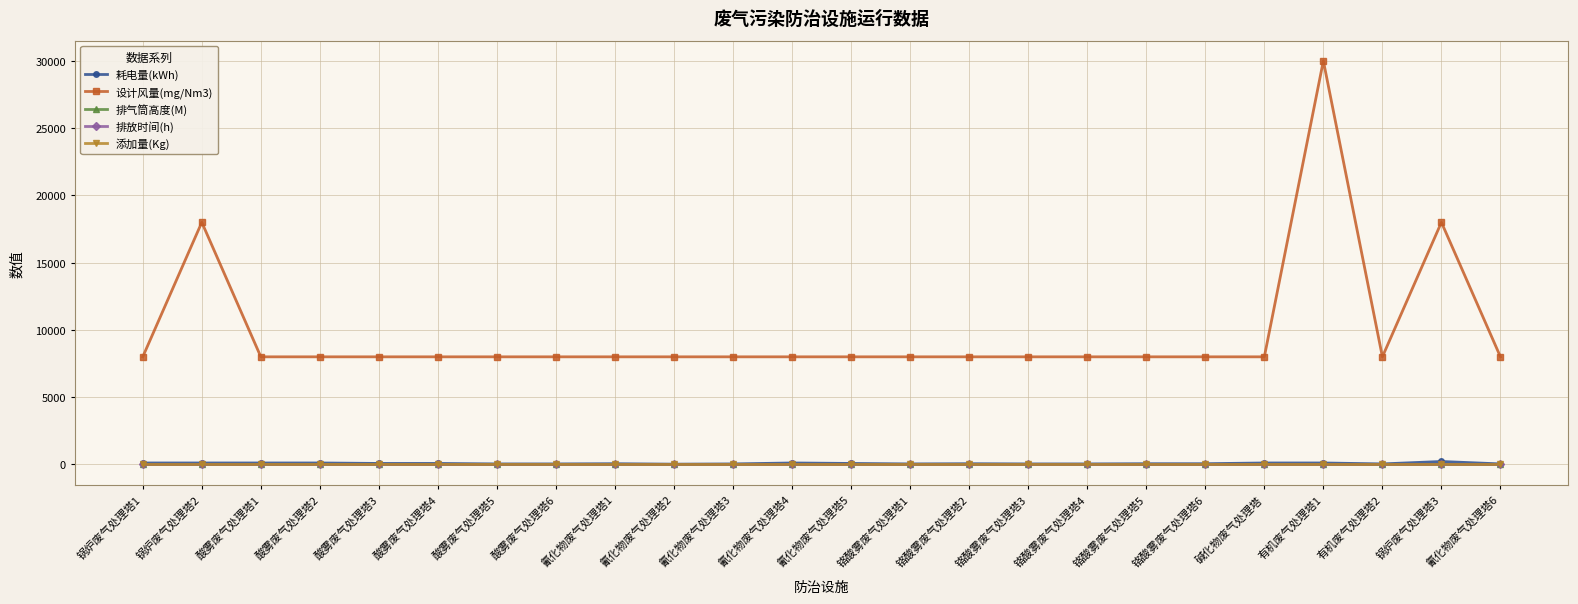

Which series has the largest range (max minus min)?

设计风量(mg/Nm3)